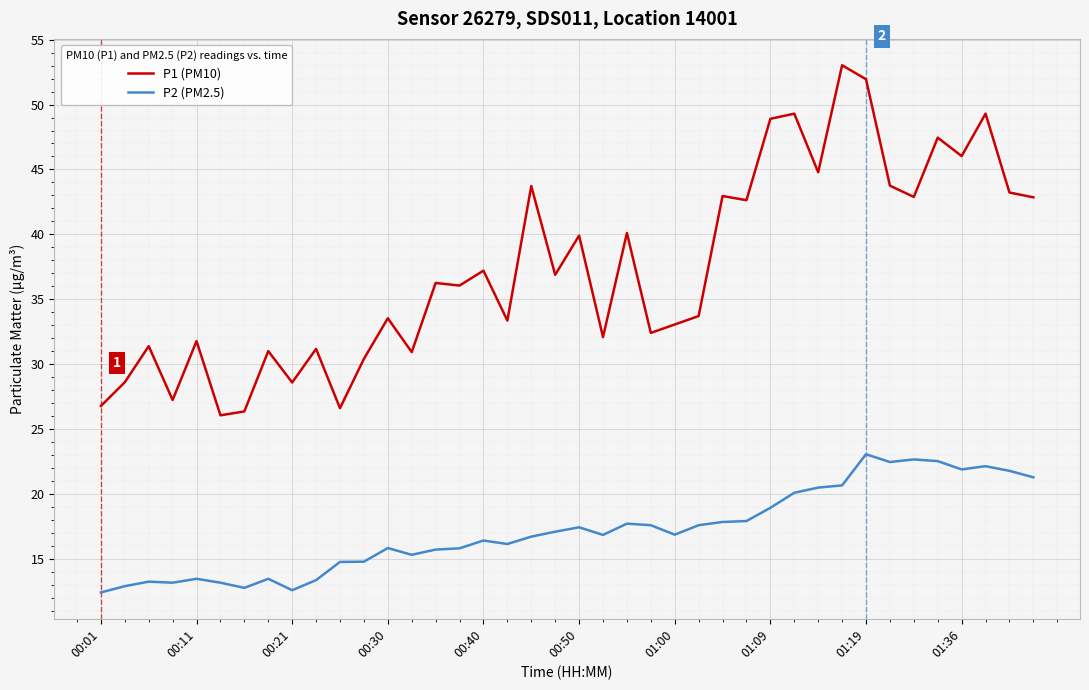

Rank the series by their average value, from lowest to highest.

P2 (PM2.5), P1 (PM10)